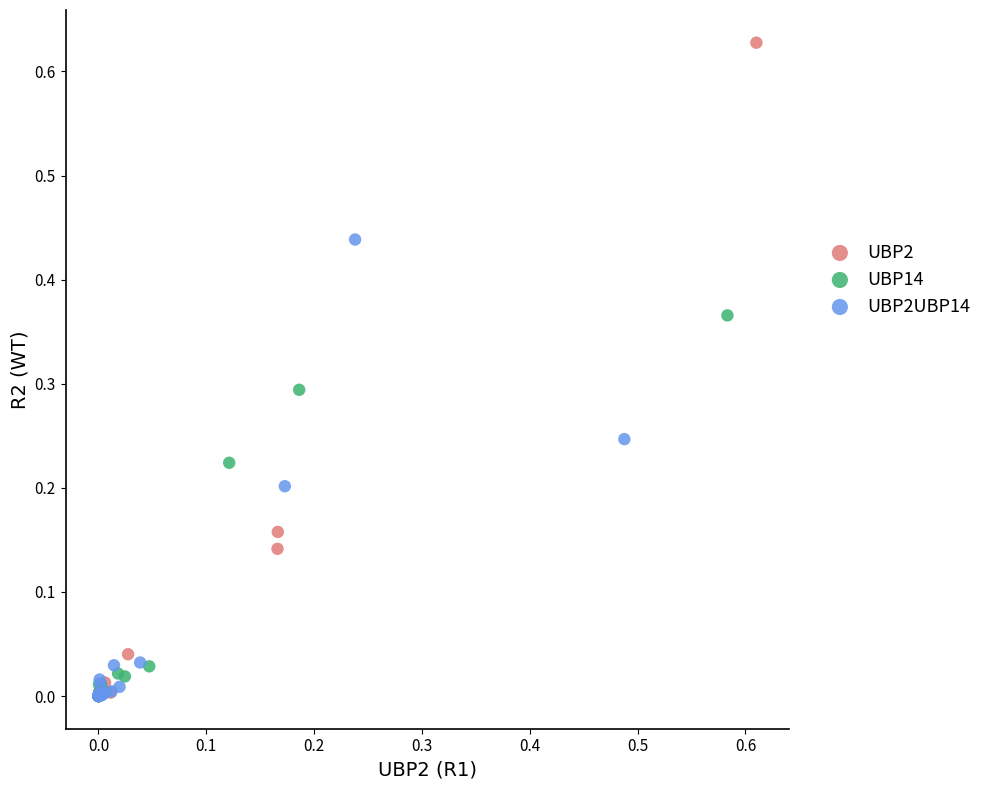

Which series has the largest Y range (max minus min)?

UBP2